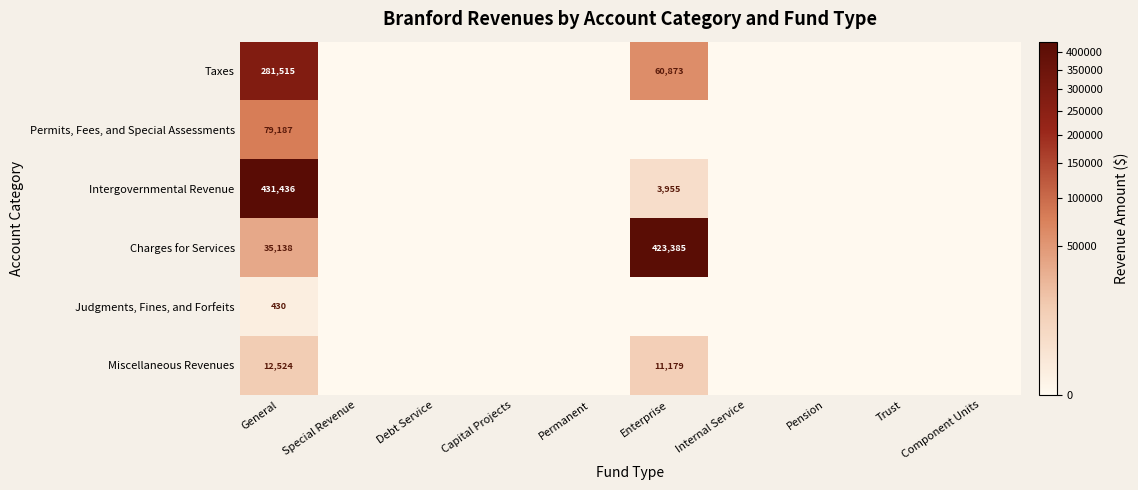

True or false: Judgments, Fines, and Forfeits has a value of 166 at General.

False